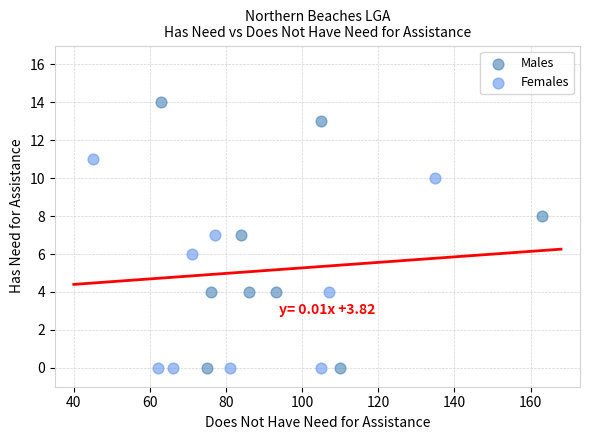

Which series contains the highest Y value?

Males